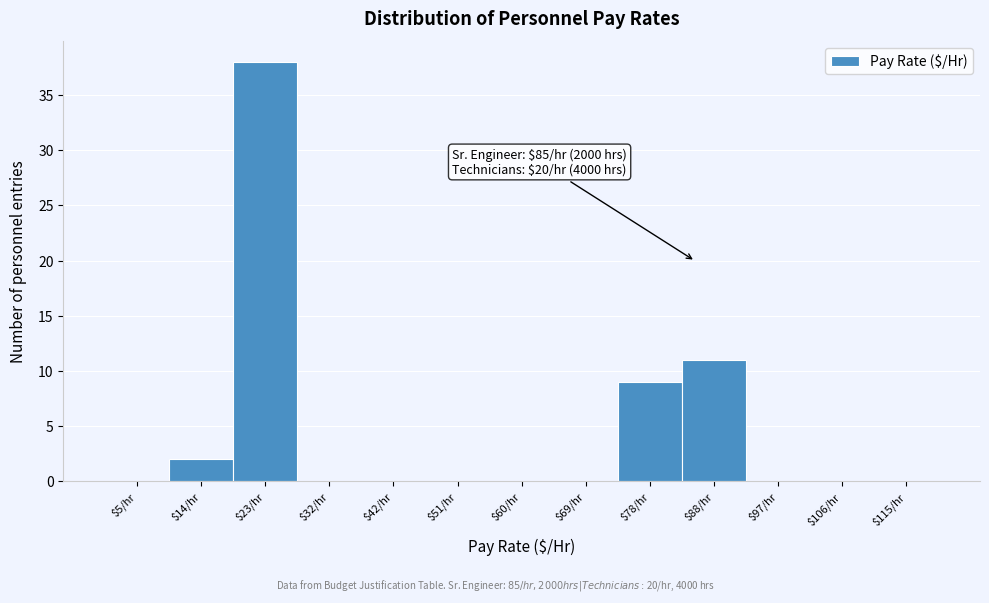

Which range on the x-axis has the tallest bar?

18 to 28